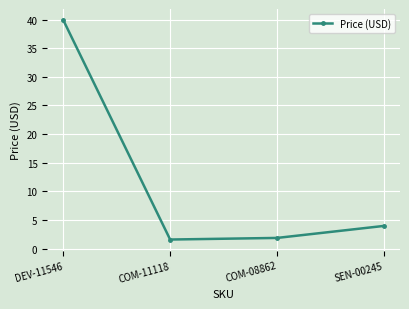

Which has a higher value, SEN-00245 or COM-11118?

SEN-00245